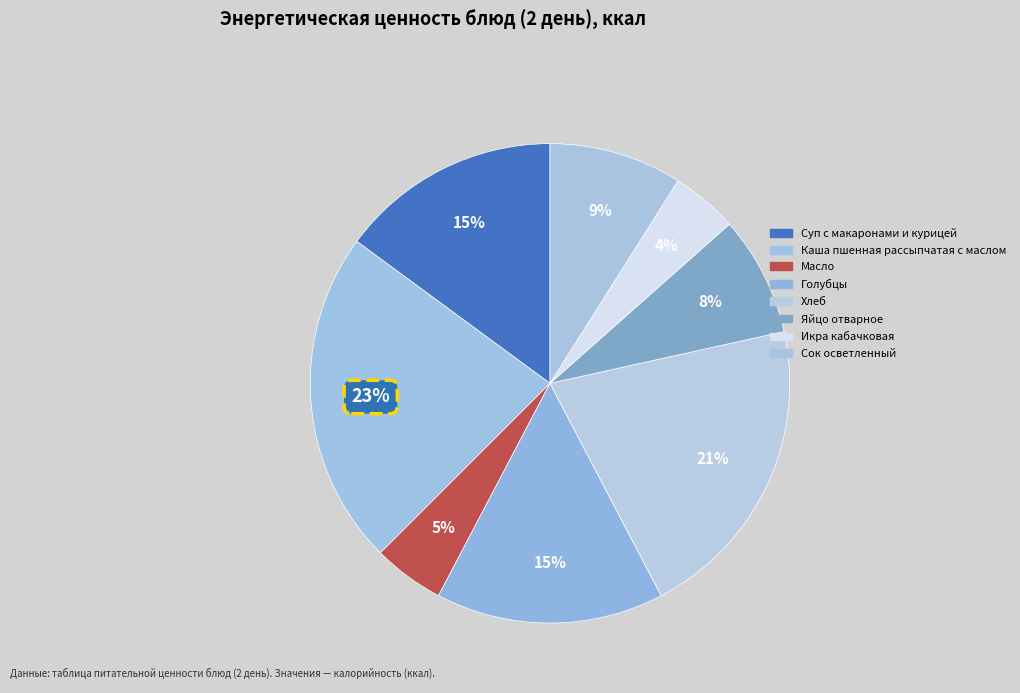

To the nearest percent, what portion does Масло represent?

5%